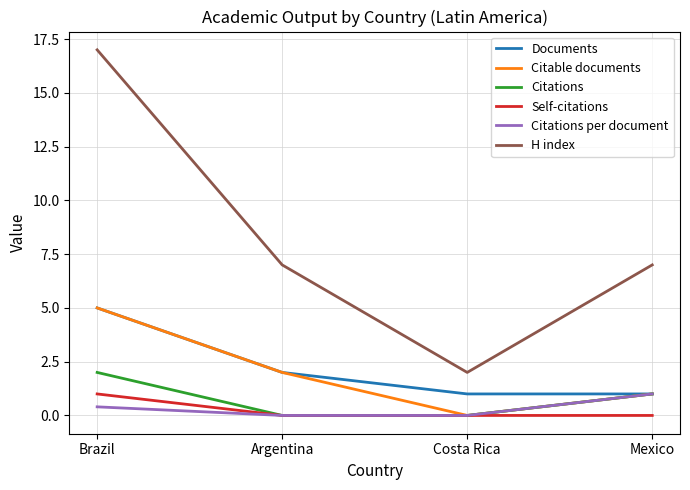

Which series has the largest range (max minus min)?

H index